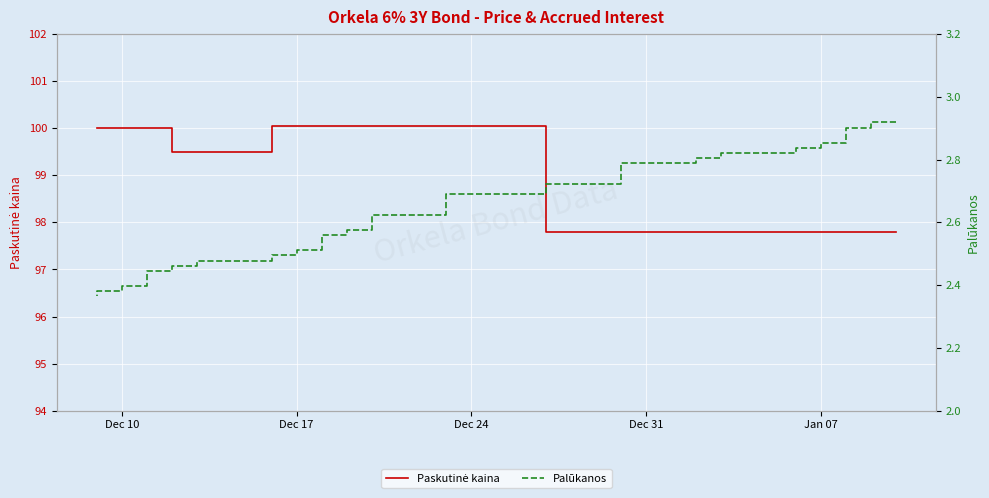

What is the sum of all Palūkanos values?

52.6